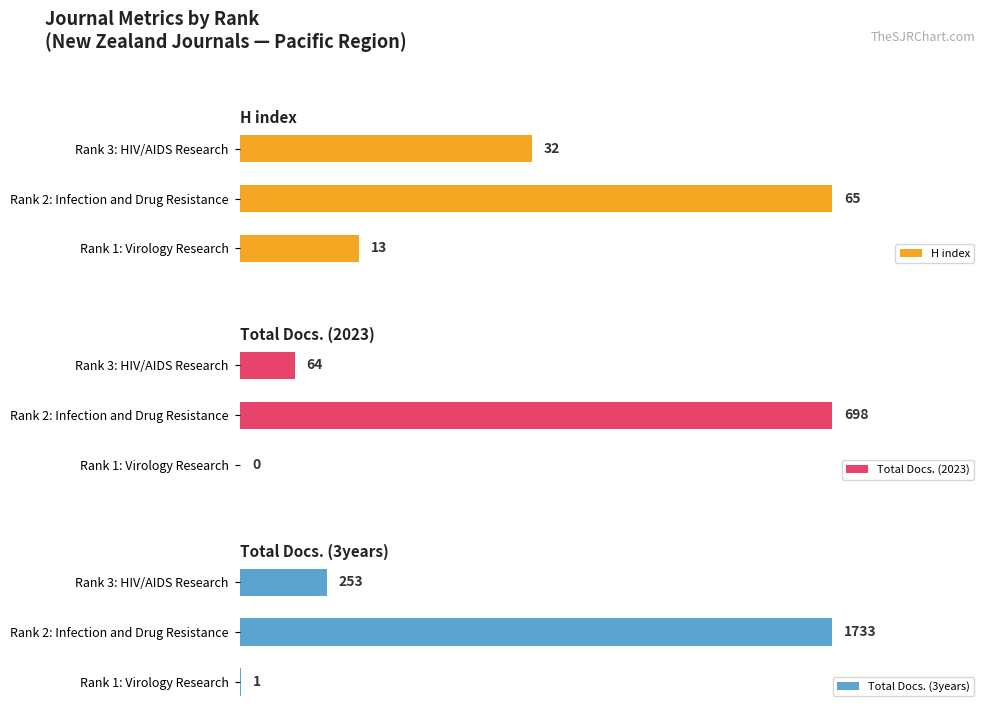

What is the average value of the Total Docs. (3years) series?

662